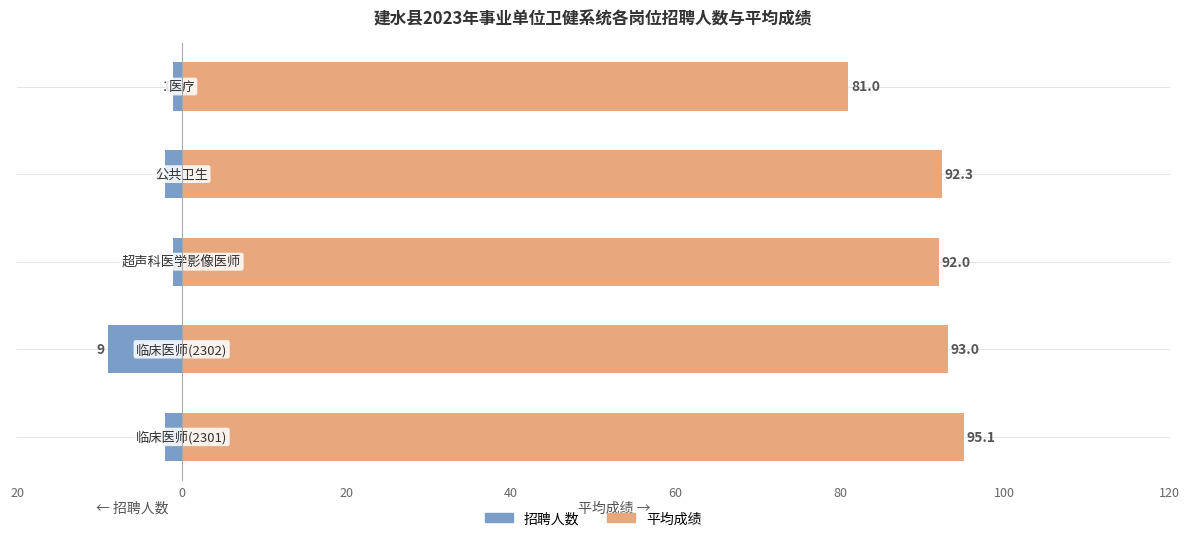

At 60, list the series in order from largest to smallest.

平均成绩, 招聘人数